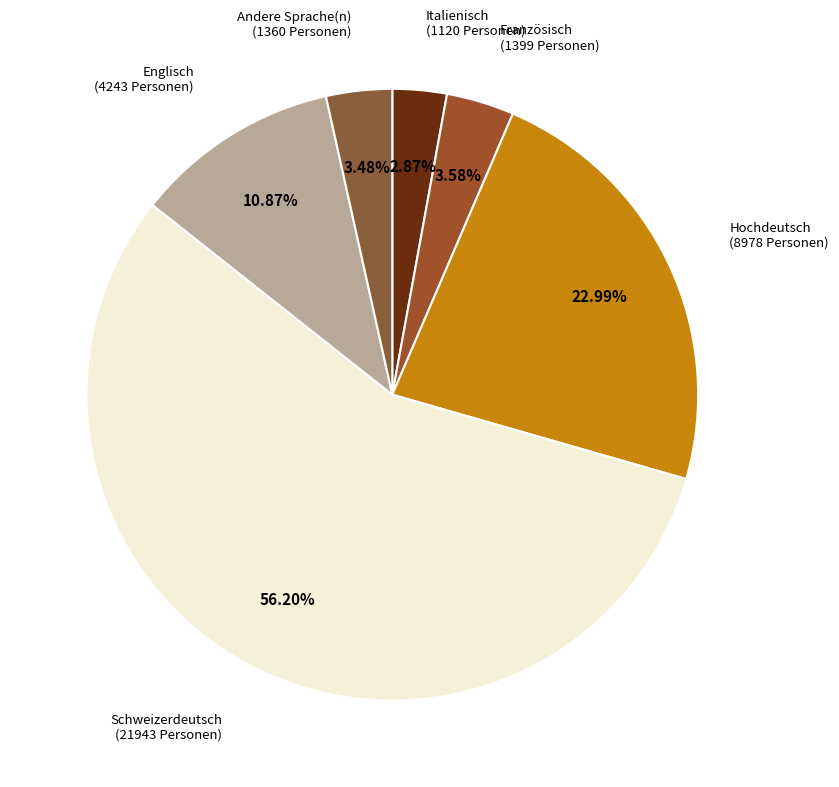

Does Schweizerdeutsch represent more than half of the total?

Yes